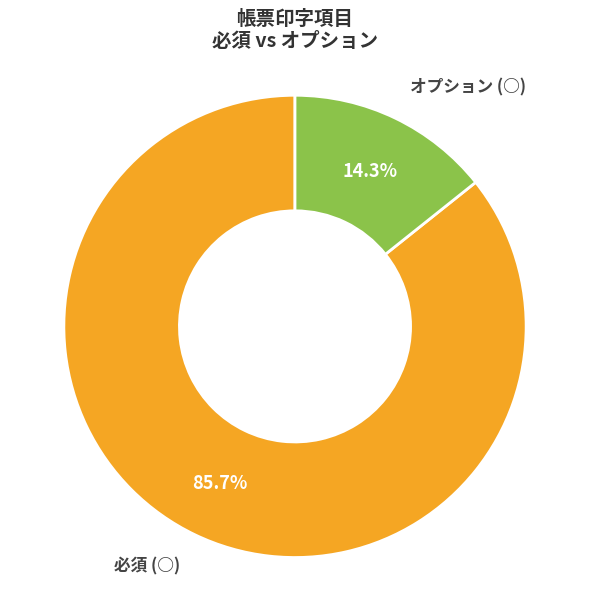

Between 必須 (○) and オプション, which is larger?

必須 (○)